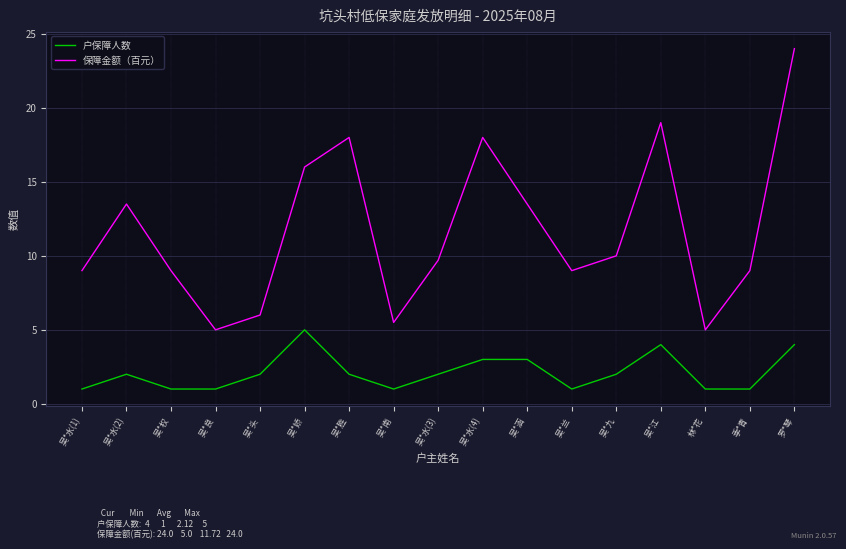

What is the sum of all 户保障人数 values?

36.0